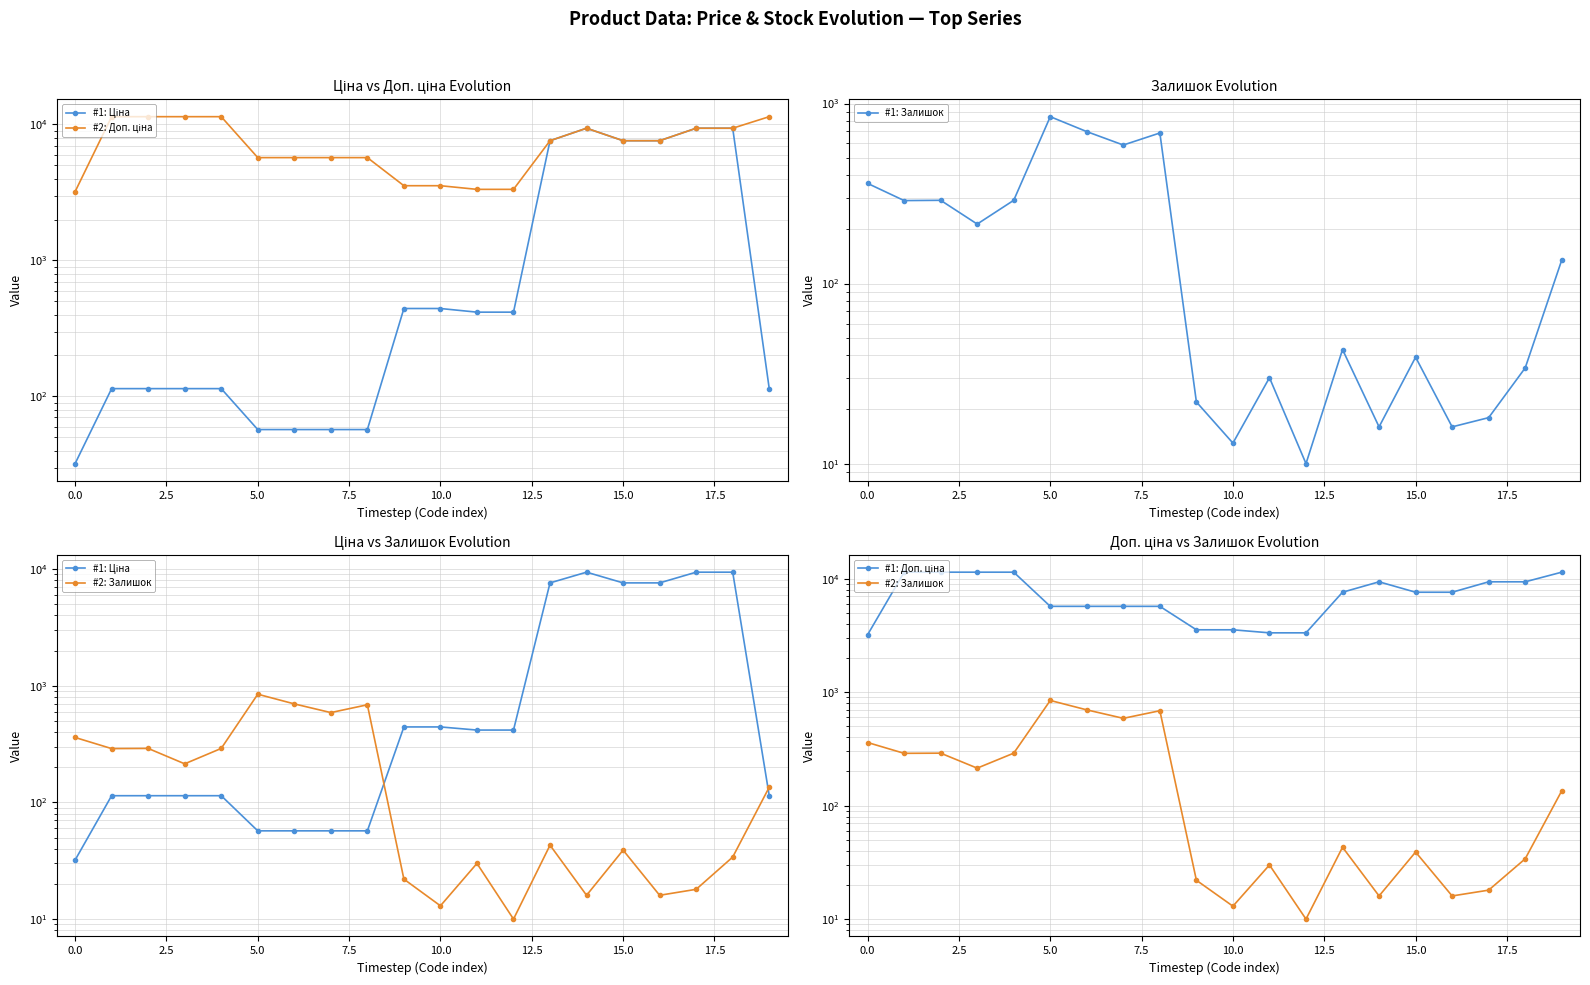

Where is the first local maximum for #1: Доп. ціна?

14